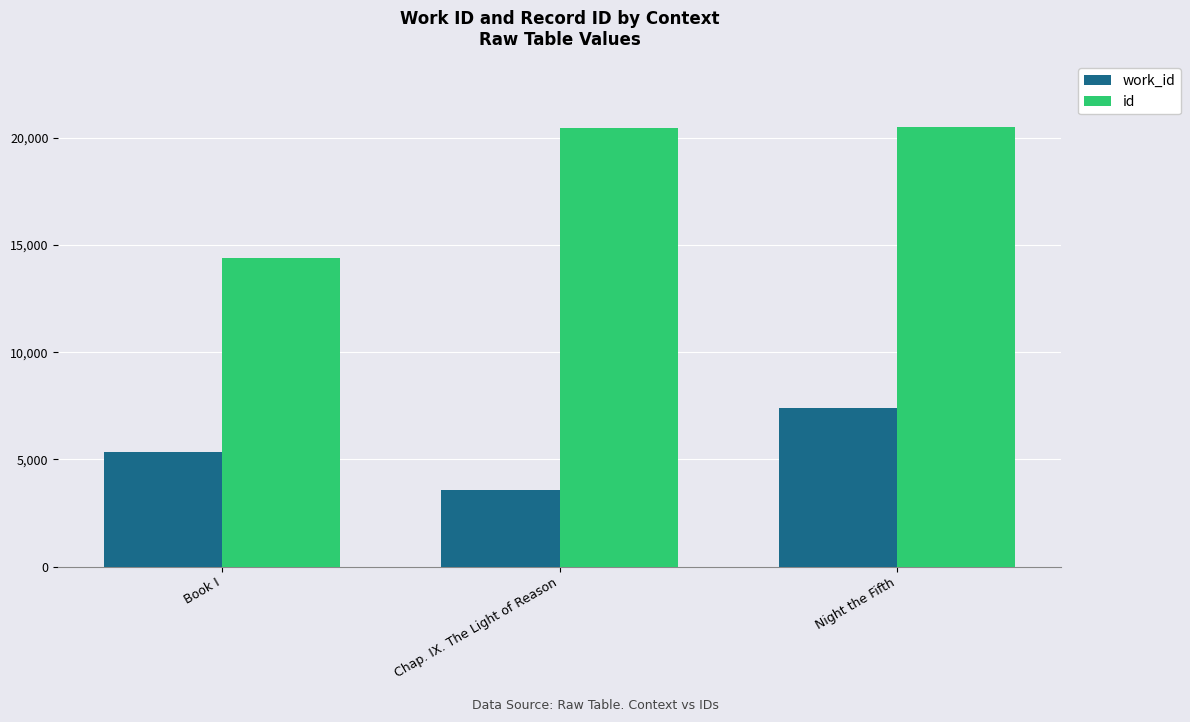

How many data points does each series have?

3